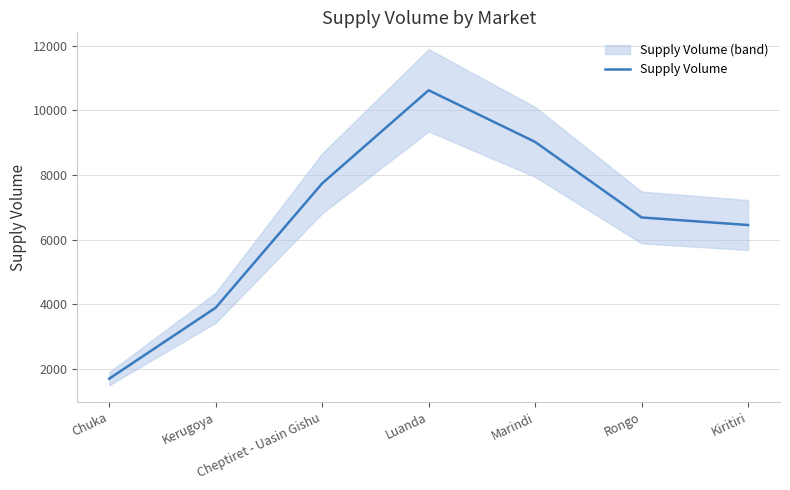

Approximately how many times larger is the value at Luanda compared to Kiritiri?

1.6